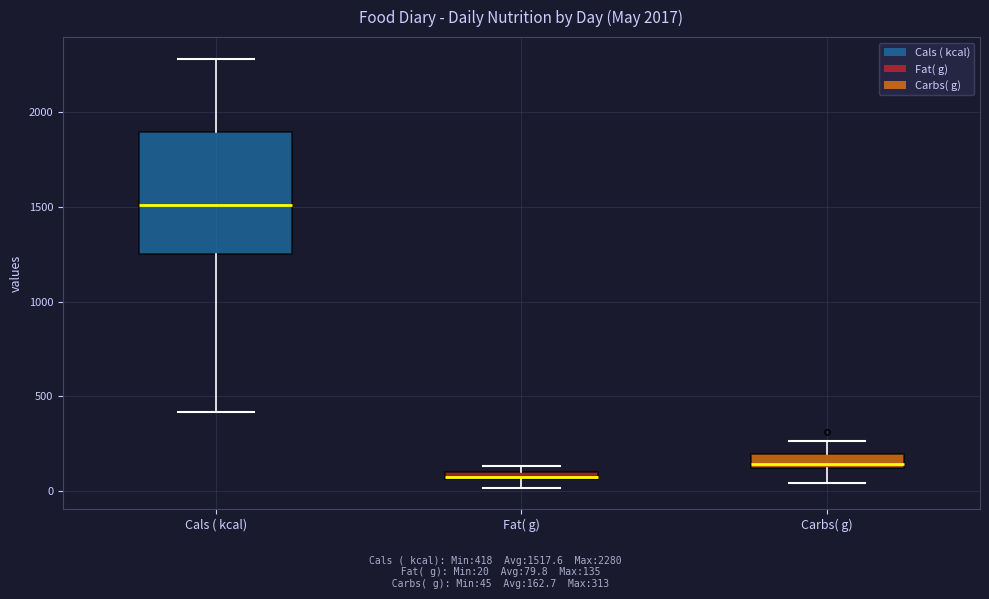

Which box has the highest median line?

Cals ( kcal)